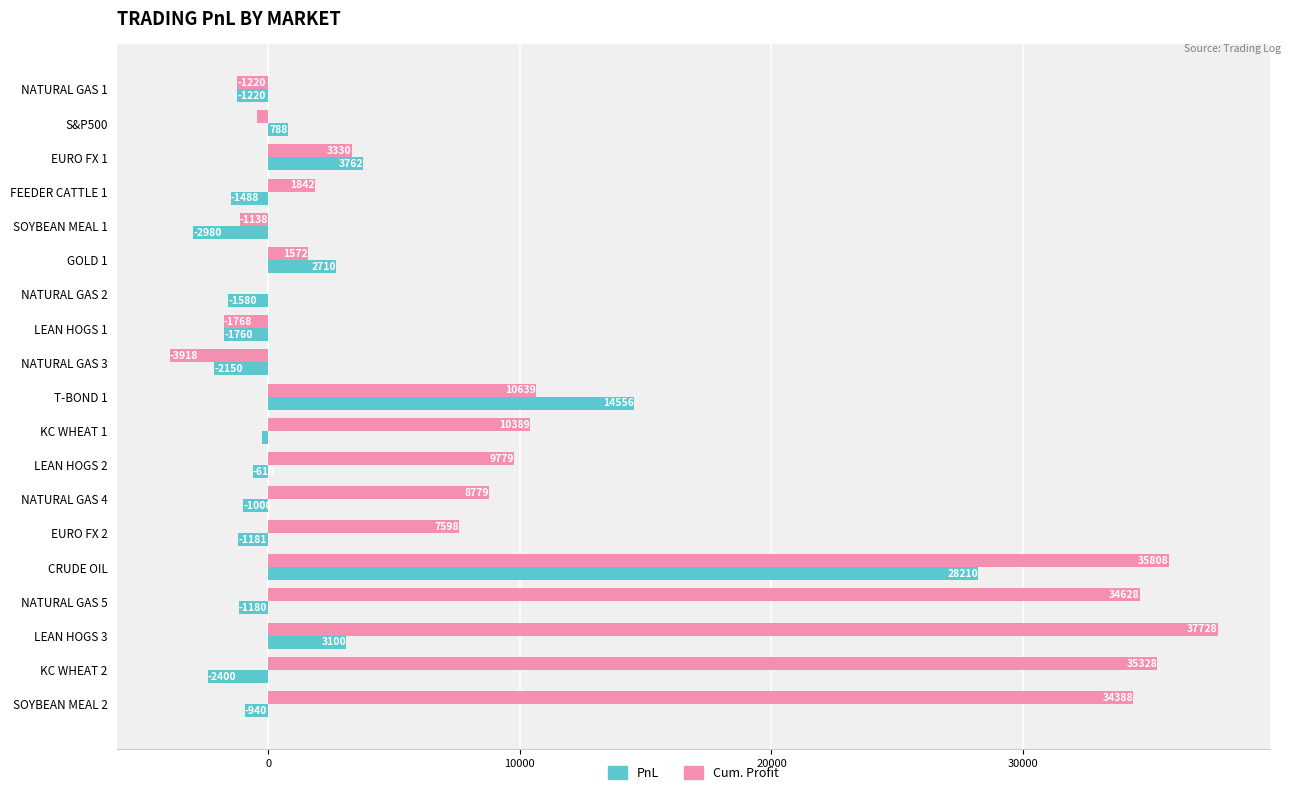

What is the total value across all series at NATURAL GAS 1?

-2440.0